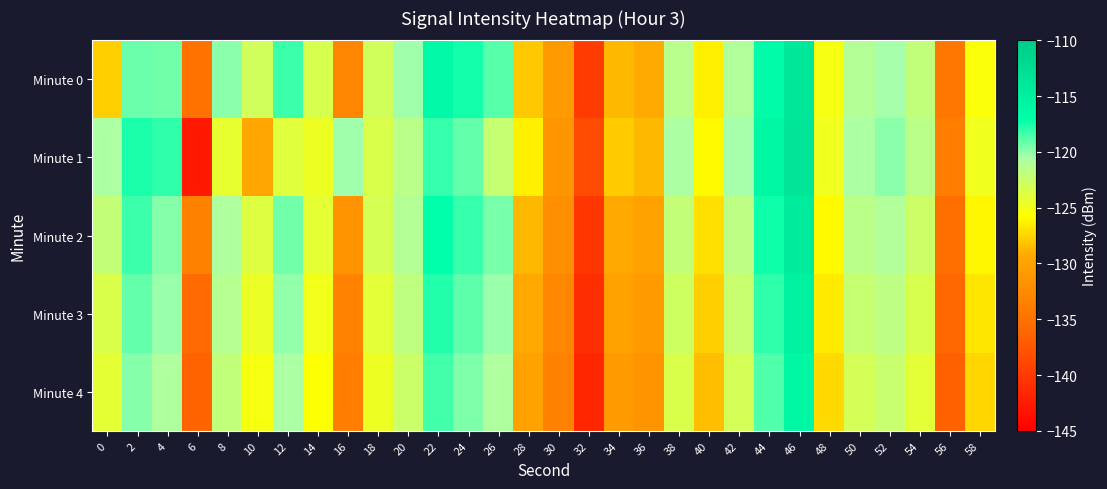

Reading right to left, what are all the values shown in this chart?

Minute 0: 58=-125.5	56=-134.6	54=-121.9	52=-120.5	50=-121.1	48=-125.2	46=-113.8	44=-116.6	42=-121.1	40=-126.4	38=-121.4	36=-129.3	34=-128.6	32=-139.7	30=-130.9	28=-127.9	26=-118.8	24=-117.5	22=-116.2	20=-120.3	18=-122.9	16=-132.8	14=-123.3	12=-118.3	10=-122.9	8=-119.9	6=-134.9	4=-119.4	2=-119.2	0=-127.7
Minute 1: 58=-124.9	56=-133.8	54=-121.5	52=-119.9	50=-120.7	48=-124.8	46=-113.5	44=-116.1	42=-120.4	40=-125.9	38=-120.7	36=-128.6	34=-127.8	32=-138.5	30=-131.2	28=-126.4	26=-122.3	24=-119.1	22=-118.2	20=-121.5	18=-123.5	16=-120.4	14=-124.7	12=-123.9	10=-129.6	8=-124.3	6=-142.7	4=-118.0	2=-117.6	0=-120.8
Minute 2: 58=-126.1	56=-135.2	54=-122.6	52=-121.0	50=-121.6	48=-125.9	46=-114.5	44=-117.3	42=-121.7	40=-127.0	38=-122.1	36=-130.0	34=-129.3	32=-140.3	30=-132.1	28=-128.6	26=-119.5	24=-118.2	22=-117.0	20=-121.1	18=-123.2	16=-131.5	14=-124.1	12=-119.4	10=-123.7	8=-120.9	6=-133.5	4=-119.8	2=-118.3	0=-122.1
Minute 3: 58=-126.8	56=-135.9	54=-123.3	52=-121.7	50=-122.3	48=-126.6	46=-115.2	44=-118.0	42=-122.4	40=-127.7	38=-122.8	36=-130.7	34=-130.0	32=-141.0	30=-132.8	28=-129.3	26=-120.2	24=-118.9	22=-117.7	20=-121.8	18=-124.0	16=-133.2	14=-125.0	12=-120.0	10=-124.5	8=-121.3	6=-135.7	4=-120.2	2=-119.1	0=-123.5
Minute 4: 58=-127.5	56=-136.6	54=-124.0	52=-122.4	50=-123.0	48=-127.3	46=-115.9	44=-118.7	42=-123.1	40=-128.4	38=-123.5	36=-131.4	34=-130.7	32=-141.7	30=-133.5	28=-130.0	26=-120.9	24=-119.6	22=-118.4	20=-122.5	18=-124.7	16=-133.9	14=-125.7	12=-120.7	10=-125.2	8=-122.0	6=-136.4	4=-120.9	2=-119.8	0=-124.2